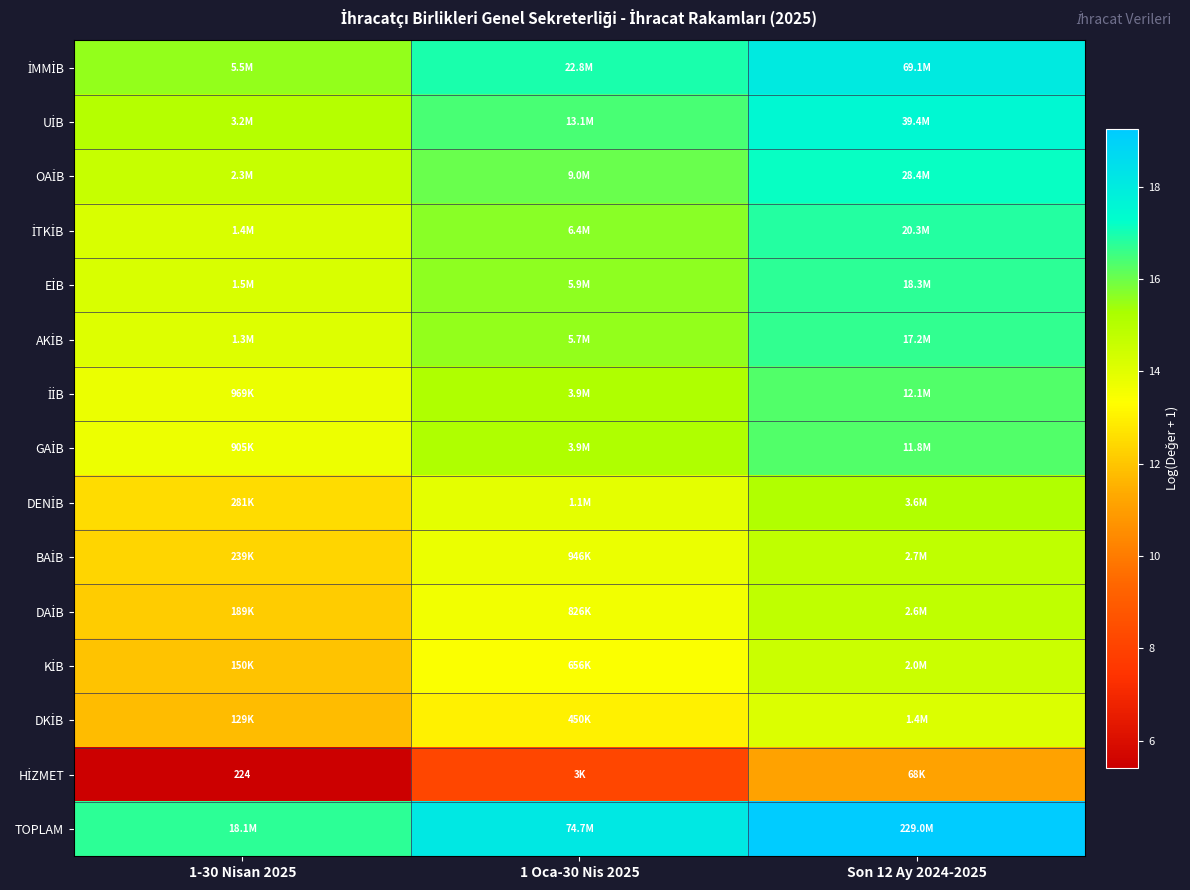

Rank the series at Son 12 Ay 2024-2025 from lowest to highest value.

HİZMET, DKİB, KİB, DAİB, BAİB, DENİB, GAİB, İİB, AKİB, EİB, İTKİB, OAİB, UİB, İMMİB, TOPLAM